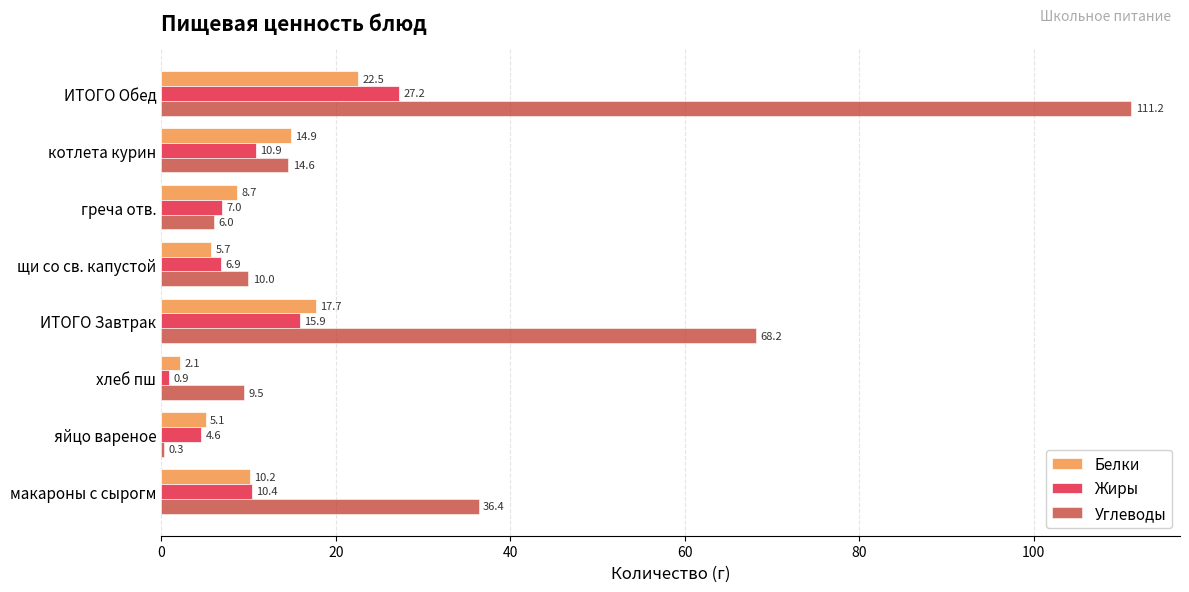

What is the maximum value for Жиры?

27.2